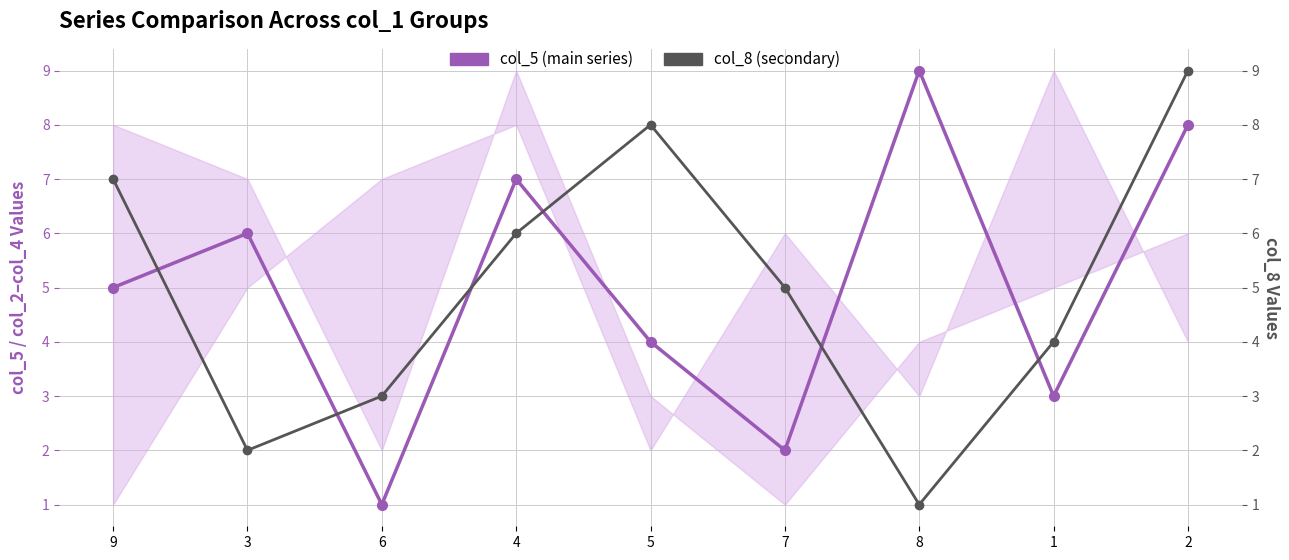

Count the number of data series in this chart.

2